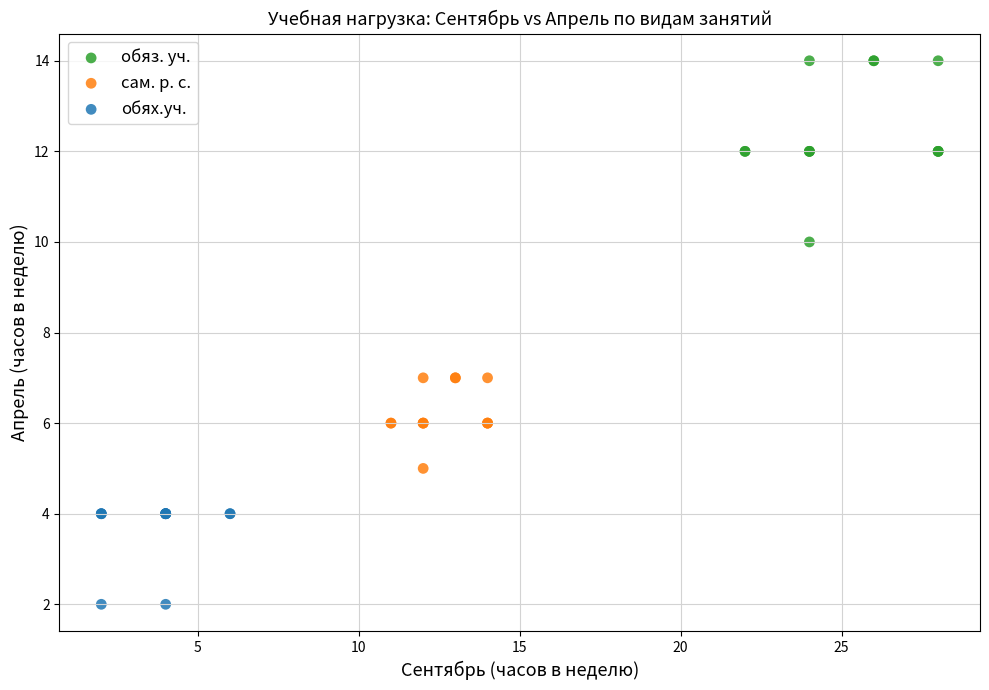

Which series has the widest spread of Y values?

обяз. уч.